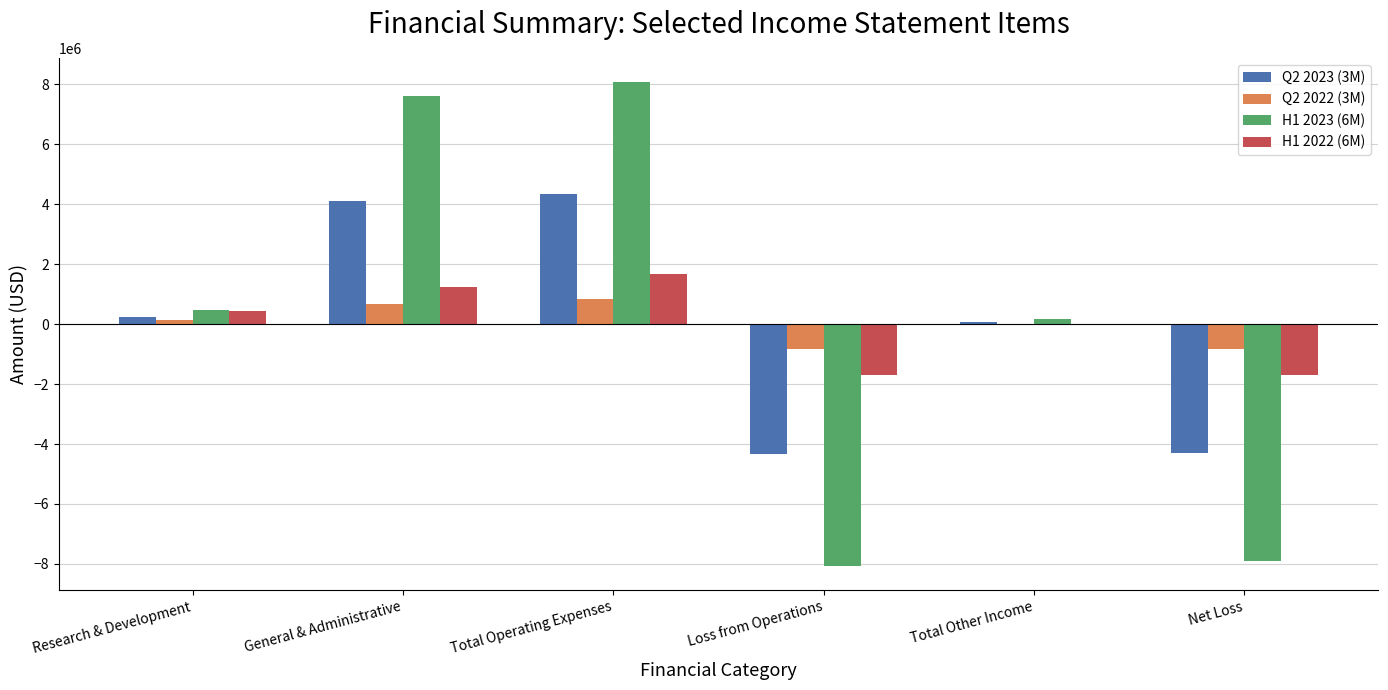

Is it true that H1 2023 (6M) equals 12377809 at Total Operating Expenses?

False